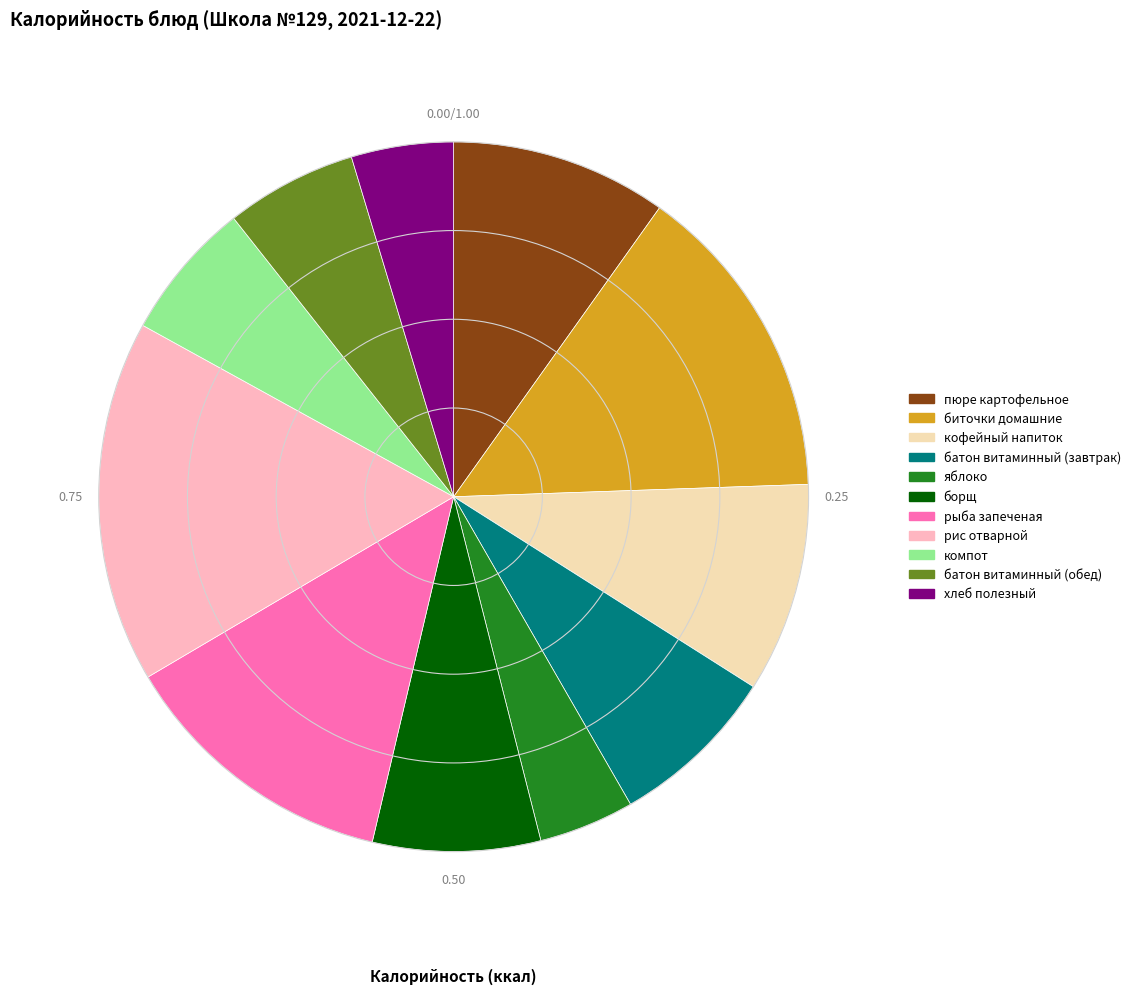

Which category has the biggest portion of the pie?

рис отварной